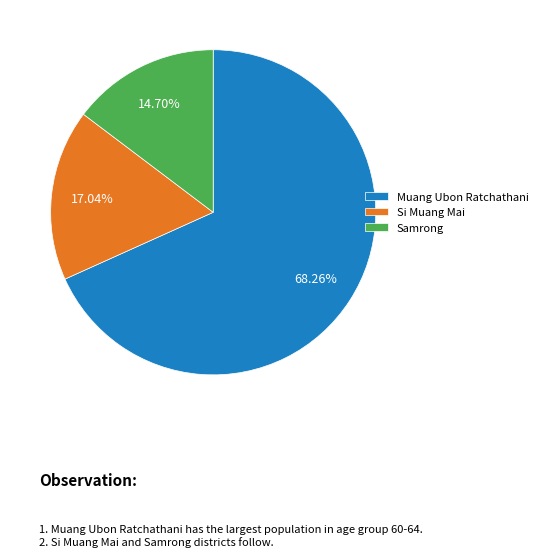

How many slices are in this pie chart?

3